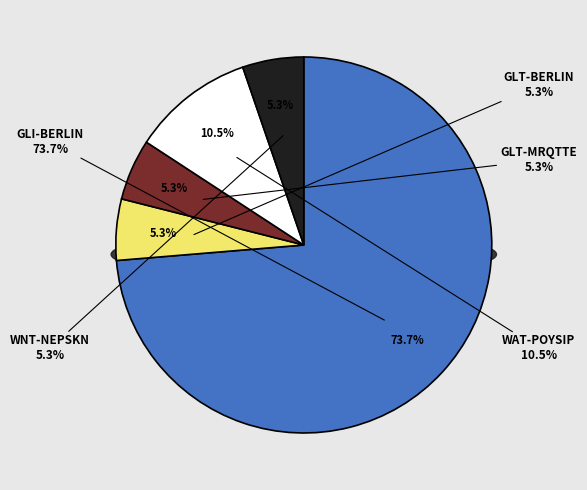

Is there any slice that represents more than half of the pie?

Yes